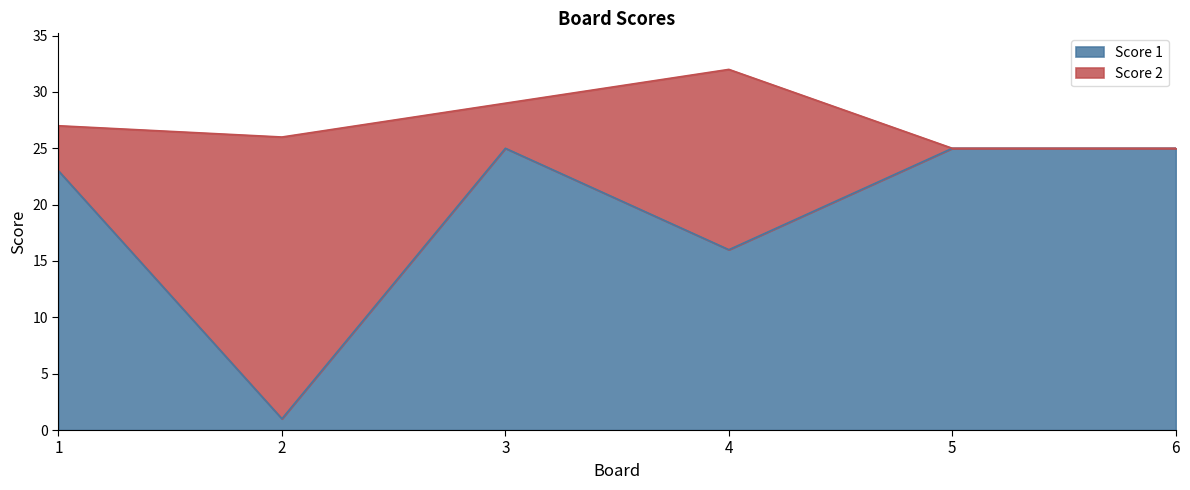

Rank the categories by value from lowest to highest.

2, 4, 1, 3, 5, 6